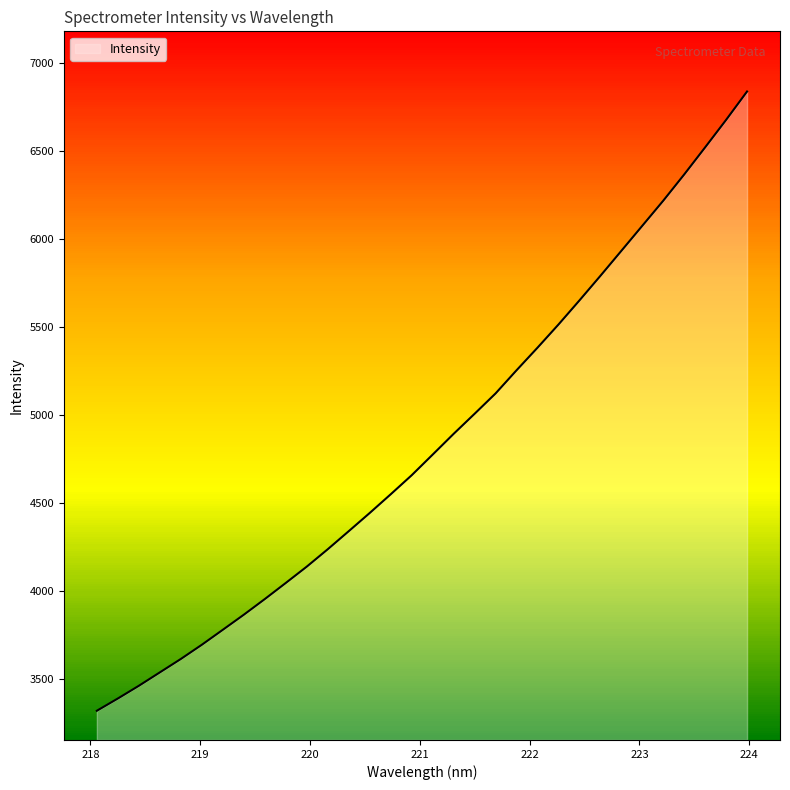

What is the difference between the values at 218.2508 and 220.9264?

1268.9